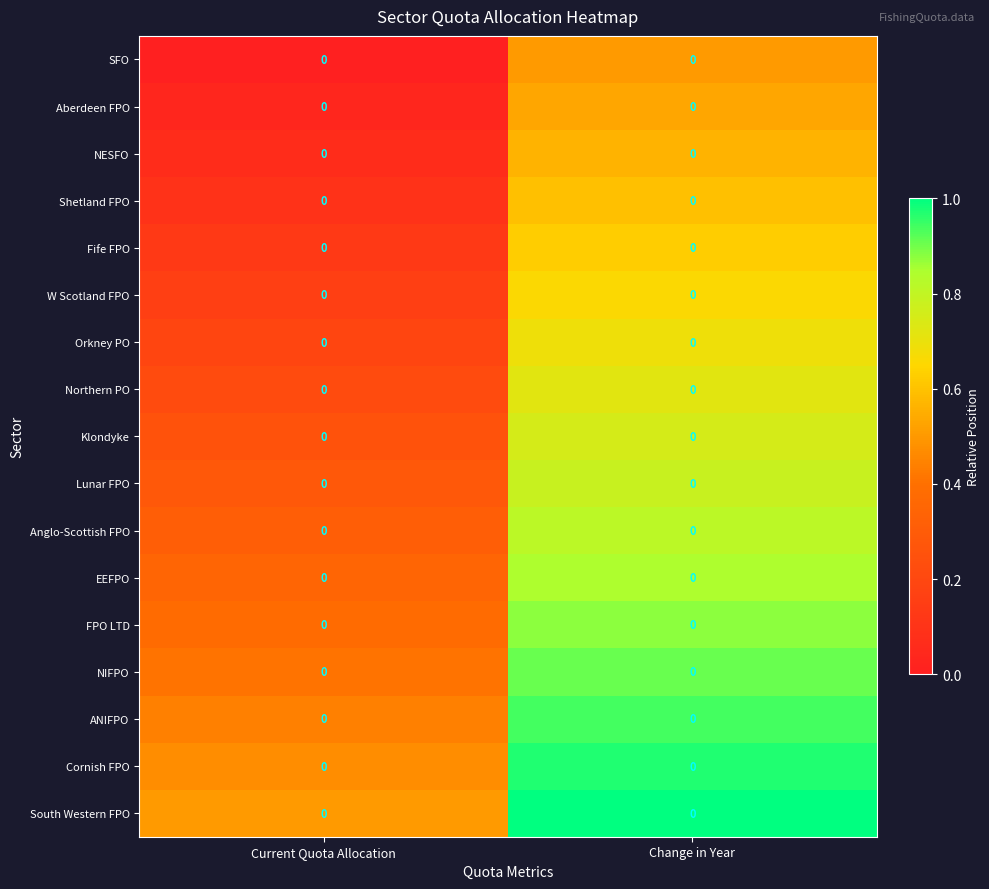

Where is W Scotland FPO nearest to the value 0?

Current Quota Allocation